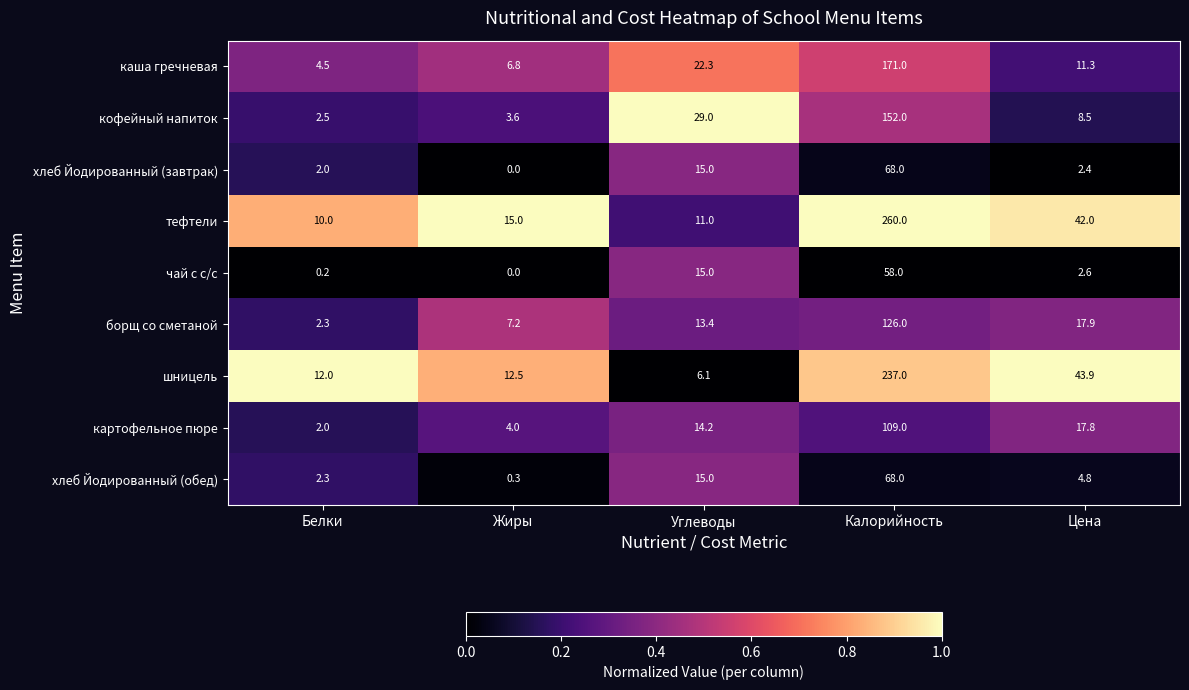

The value of шницель at Жиры is 6.5. True or false?

False